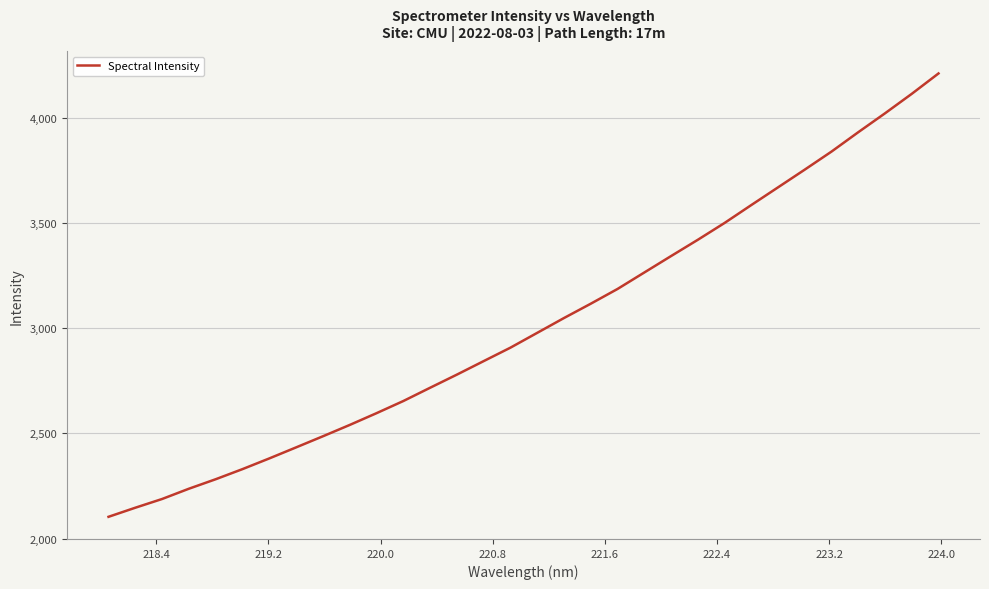

What is the smallest value displayed?

2103.3